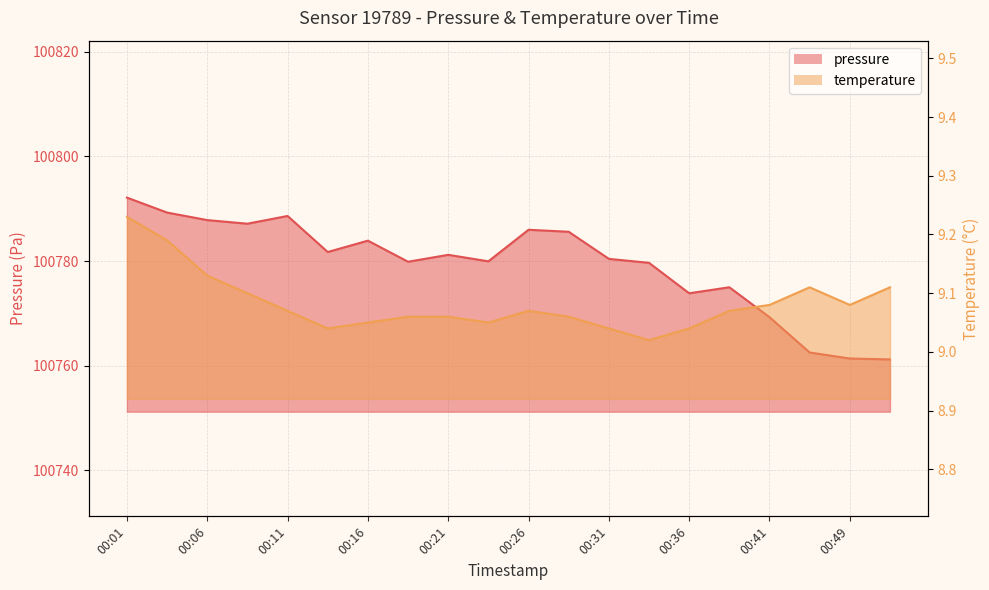

Reading left to right, extract all data points from this chart.

pressure: 00:01=100792.1	00:03=100789.3	00:06=100787.8	00:08=100787.1	00:11=100788.6	00:13=100781.7	00:16=100783.9	00:19=100779.9	00:21=100781.2	00:23=100779.9	00:26=100786.0	00:29=100785.6	00:31=100780.4	00:34=100779.7	00:36=100773.8	00:38=100775.0	00:41=100769.3	00:46=100762.5	00:49=100761.4	00:52=100761.2
temperature: 00:01=9.2	00:03=9.2	00:06=9.1	00:08=9.1	00:11=9.1	00:13=9.0	00:16=9.1	00:19=9.1	00:21=9.1	00:23=9.1	00:26=9.1	00:29=9.1	00:31=9.0	00:34=9.0	00:36=9.0	00:38=9.1	00:41=9.1	00:46=9.1	00:49=9.1	00:52=9.1